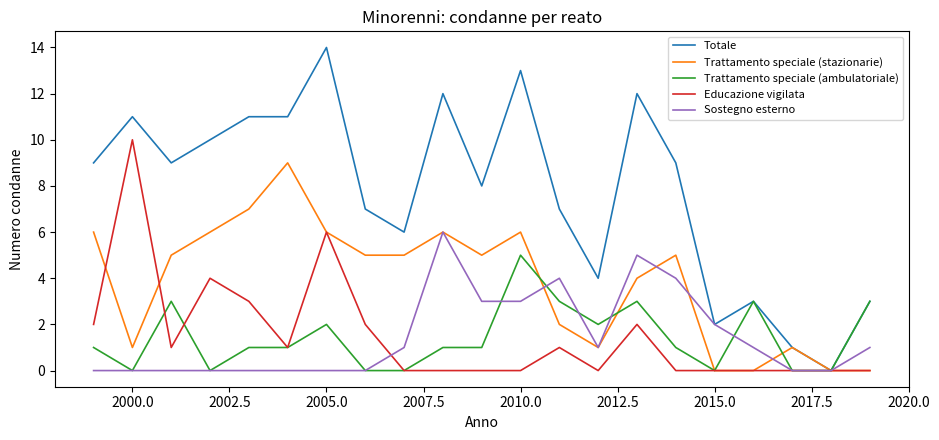

How many lines are shown in the chart?

5